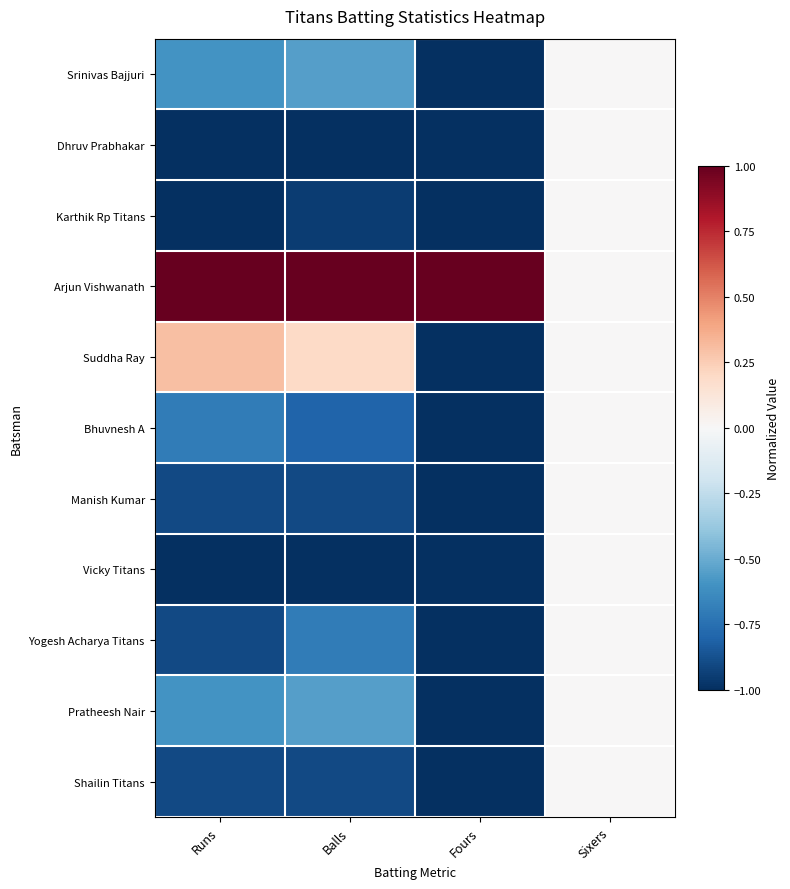

Between Balls and Sixers, which is larger?

Sixers